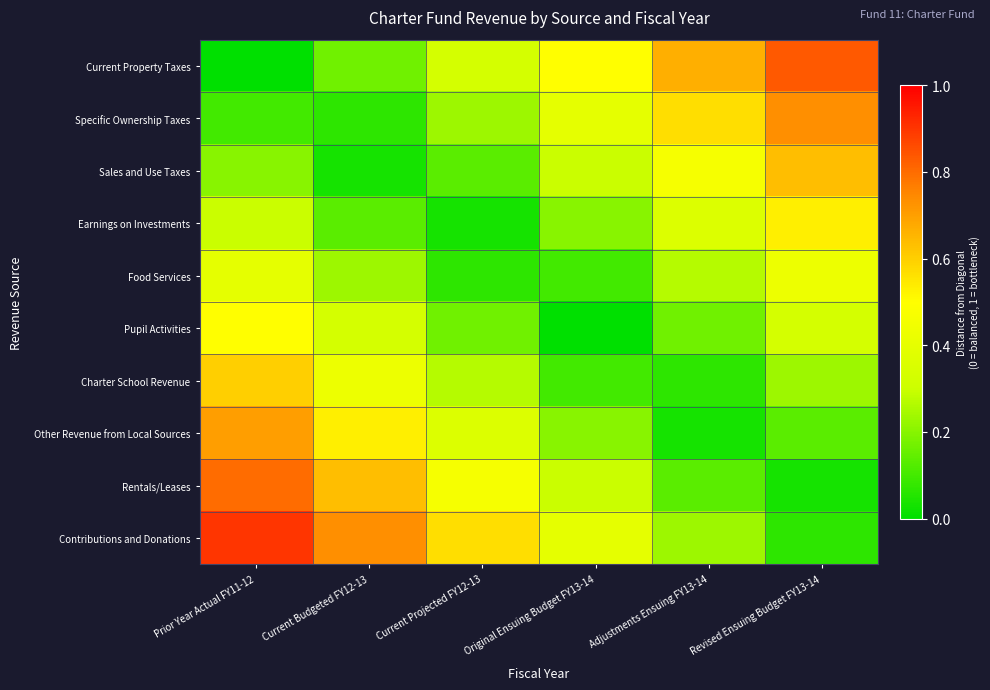

Which has a higher value, Current Budgeted FY12-13 or Prior Year Actual FY11-12?

Current Budgeted FY12-13